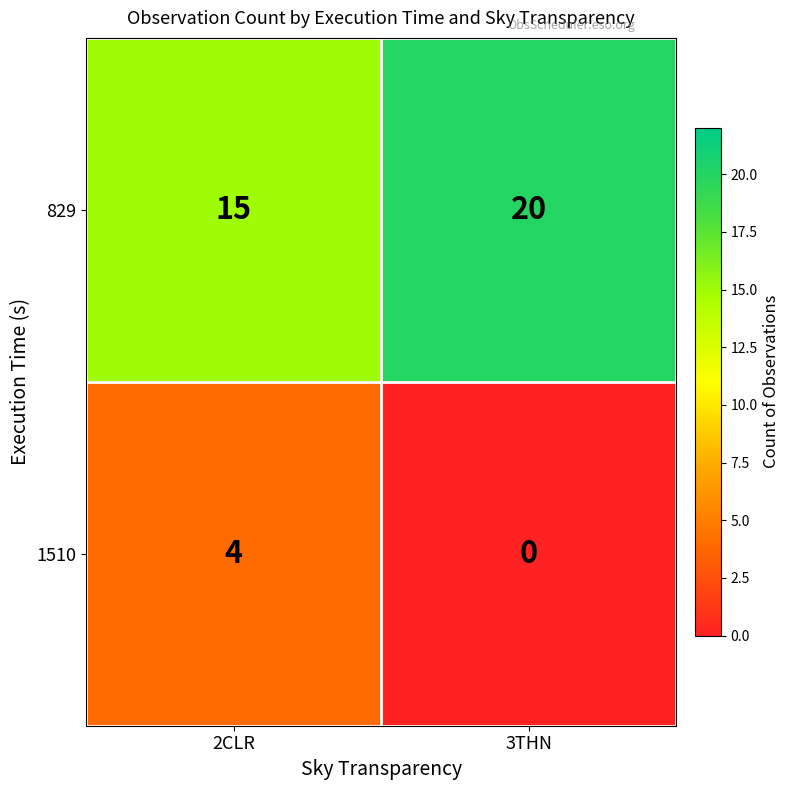

Reading right to left, transcribe all the data shown in this chart.

829: 3THN=20	2CLR=15
1510: 3THN=0	2CLR=4